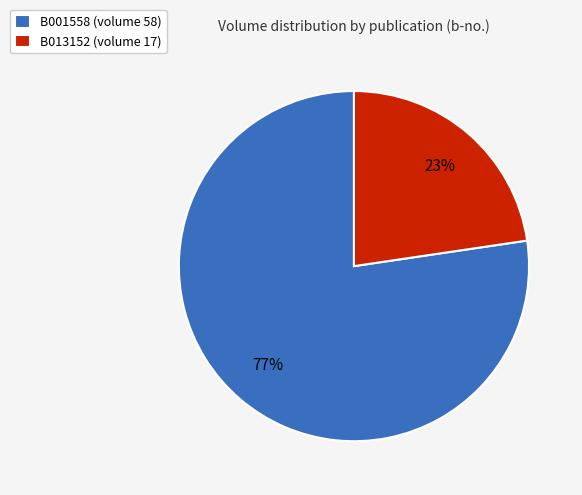

Is it true that B001558 is 92% of the pie?

False